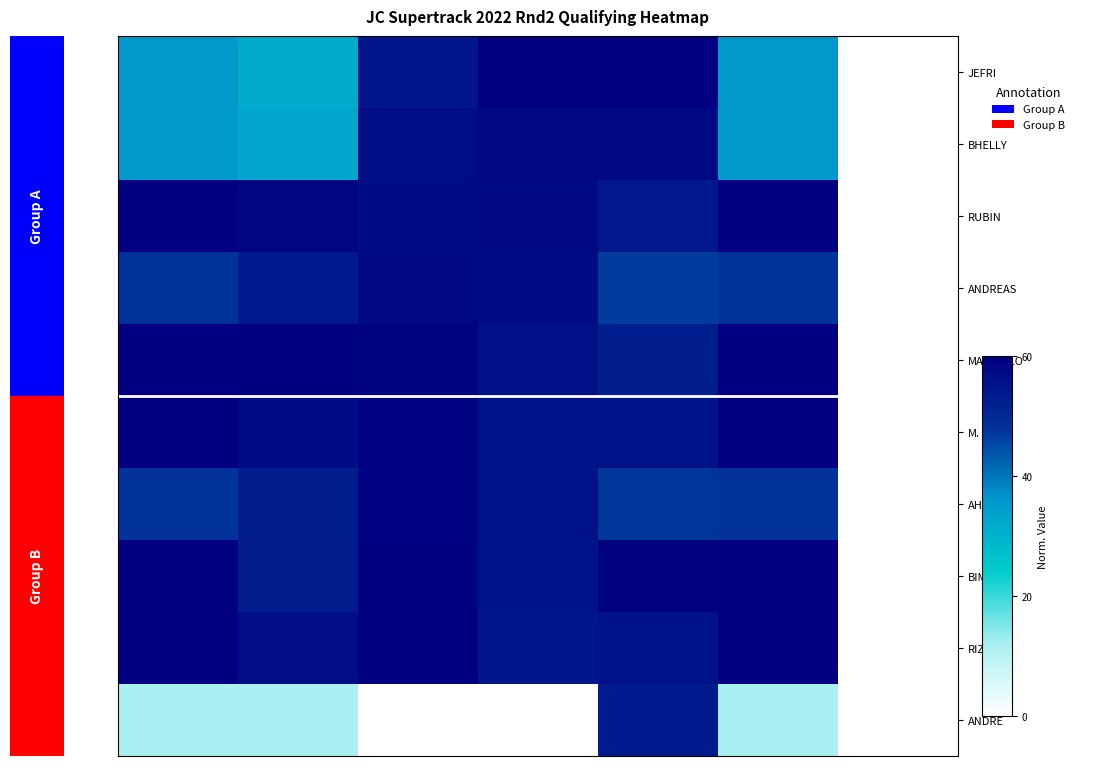

List the series in order of their peak value, lowest first.

ANDRE, ANDREAS, BHELLY, AHMAD, JEFRI, RUBIN, MARVELLO, M., BIMA, RIZKY